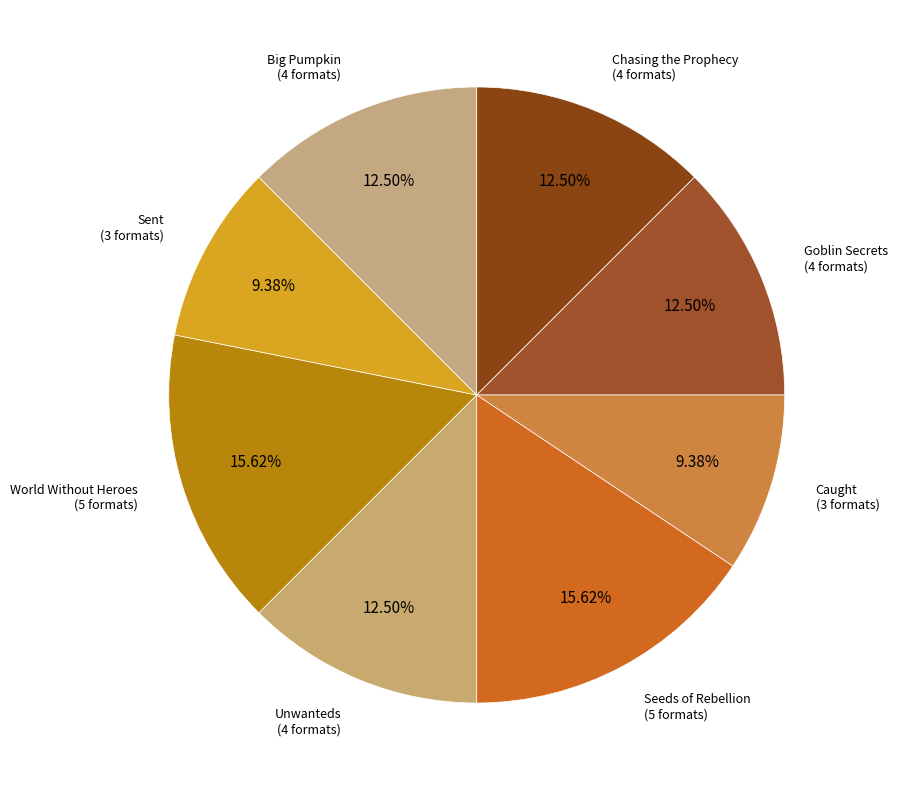

How many segments does this pie chart have?

8